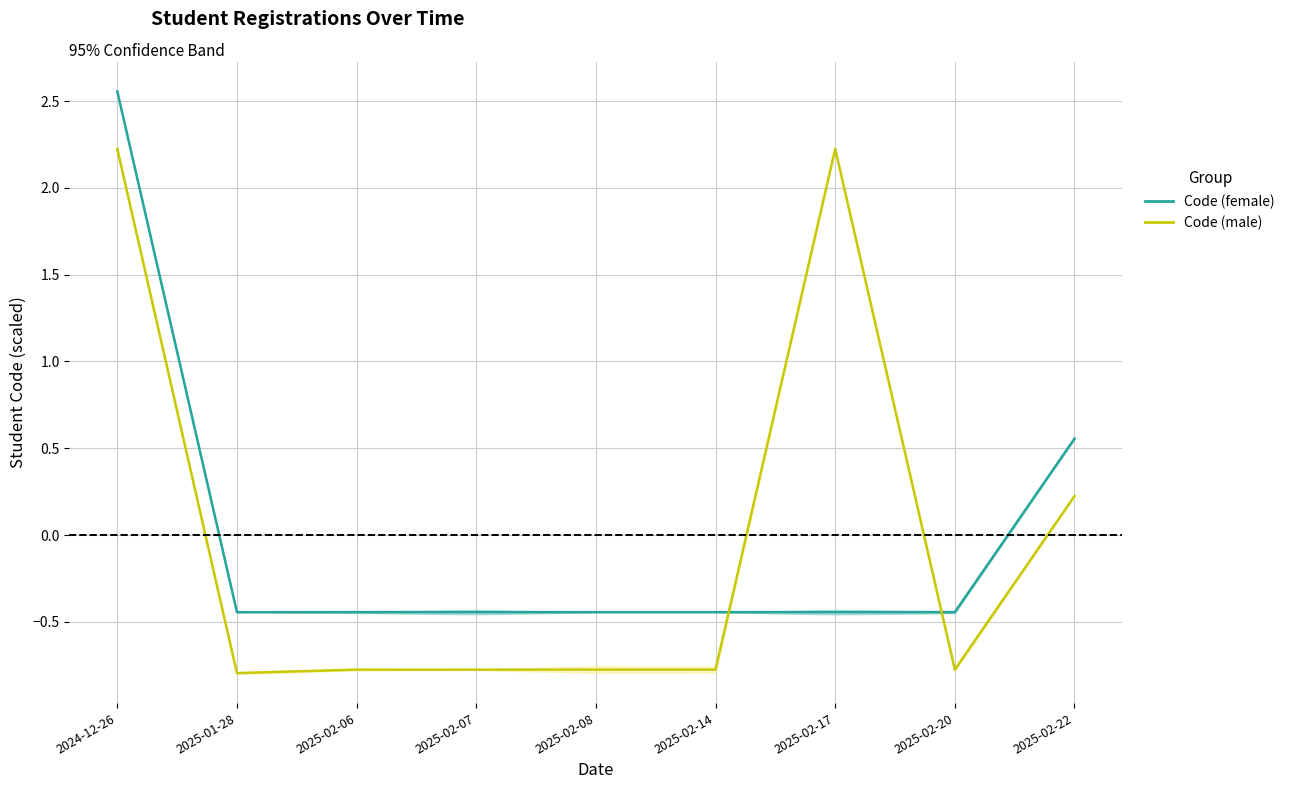

The value of Code (female) at 2025-02-06 is -0.4. True or false?

True